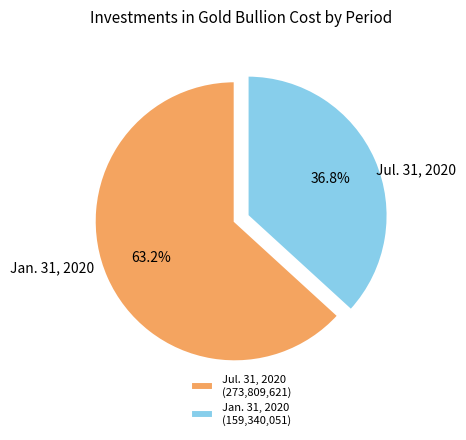

Does Jul. 31, 2020 (273,809,621) represent more than half of the total?

Yes